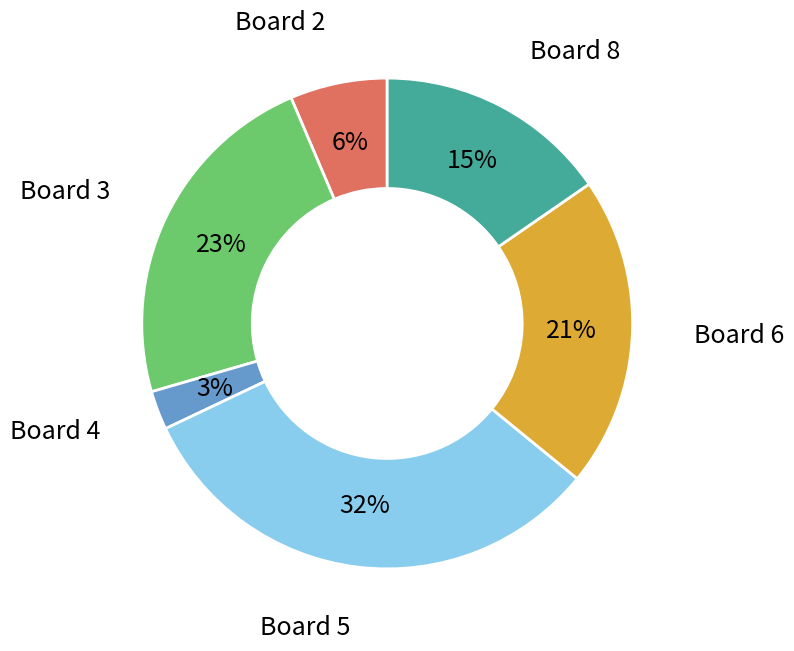

To the nearest percent, what is the average slice percentage?

17%